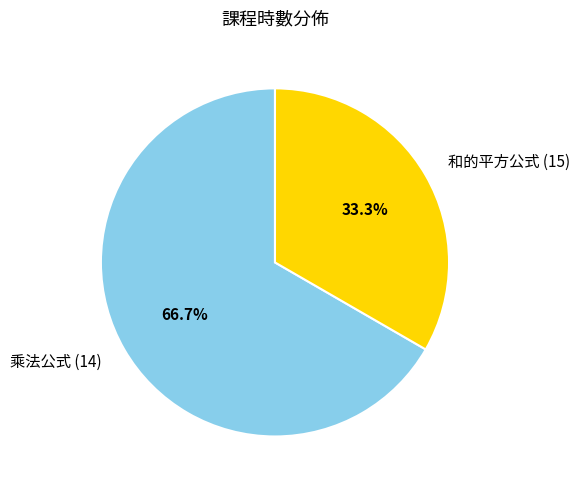

Which category has the biggest portion of the pie?

乘法公式 (14)